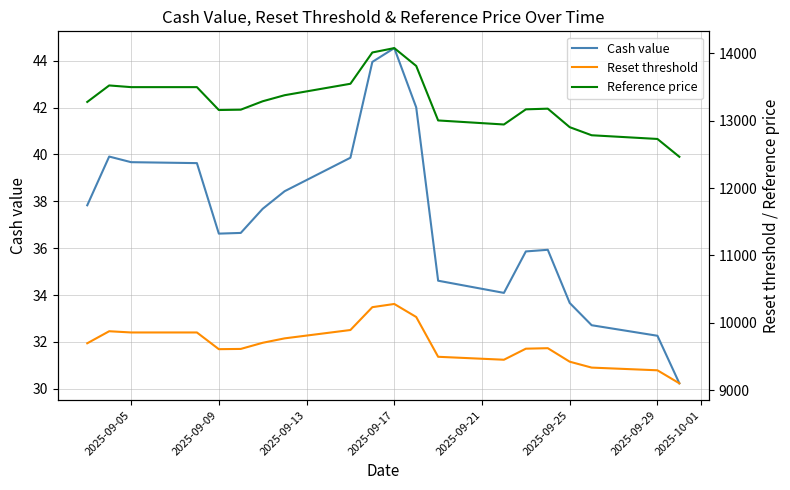

What is the maximum value for Reset threshold?

10278.4